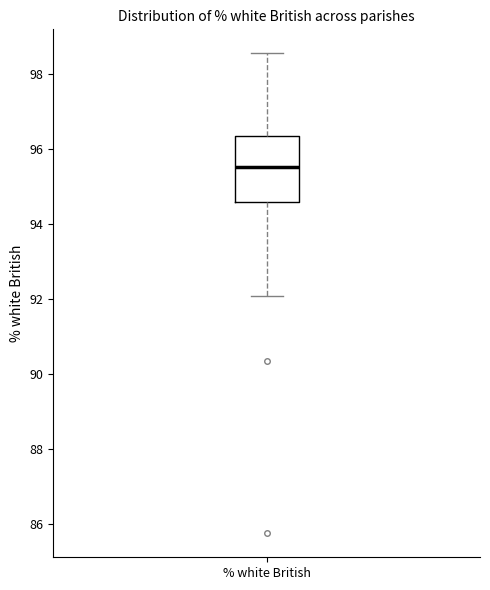

Where does the upper whisker of the box for % white British end on the y-axis? The values are not printed on the chart, so give them approximately, as read against the axis.

98.6